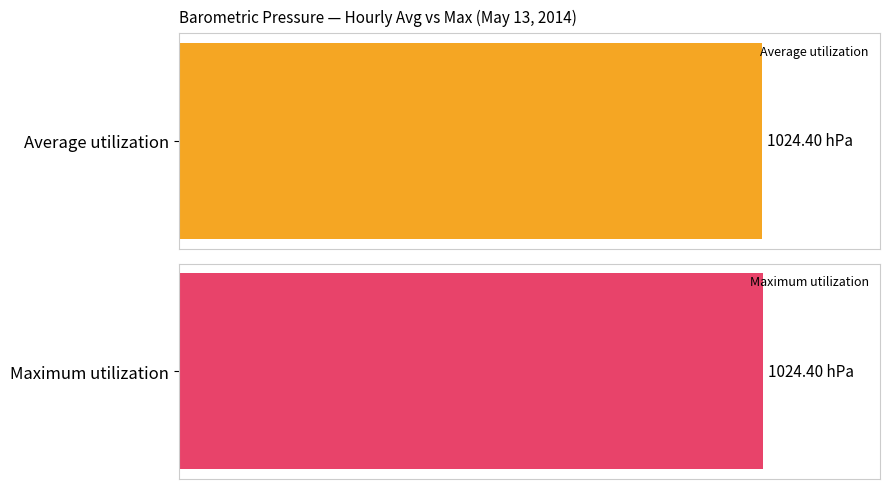

What is the average value of the Maximum utilization series?

1024.4